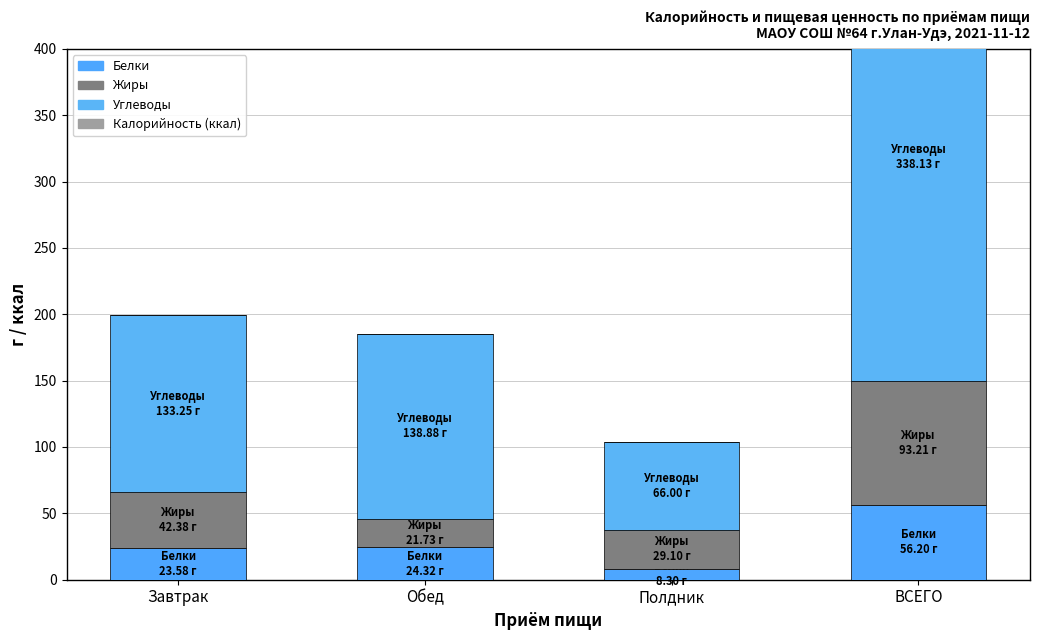

True or false: Жиры has a value of 46.0 at Полдник.

False